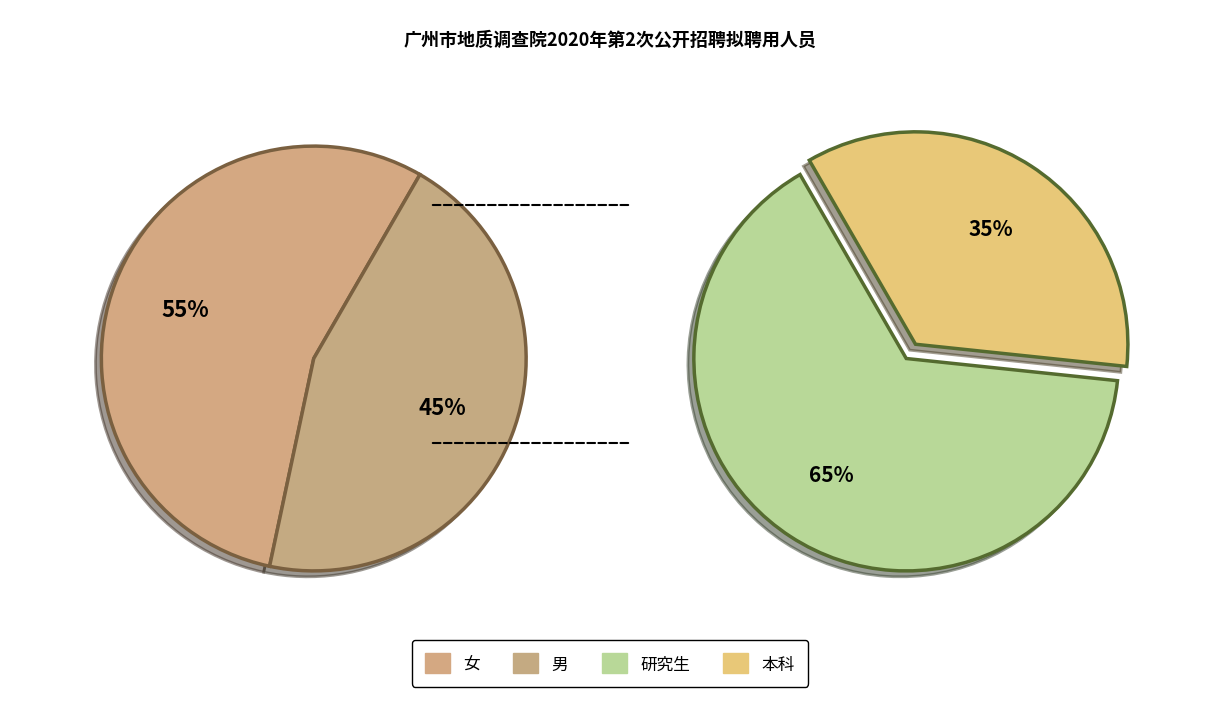

What is the ratio of the value at 女 to the value at 男?

1.2